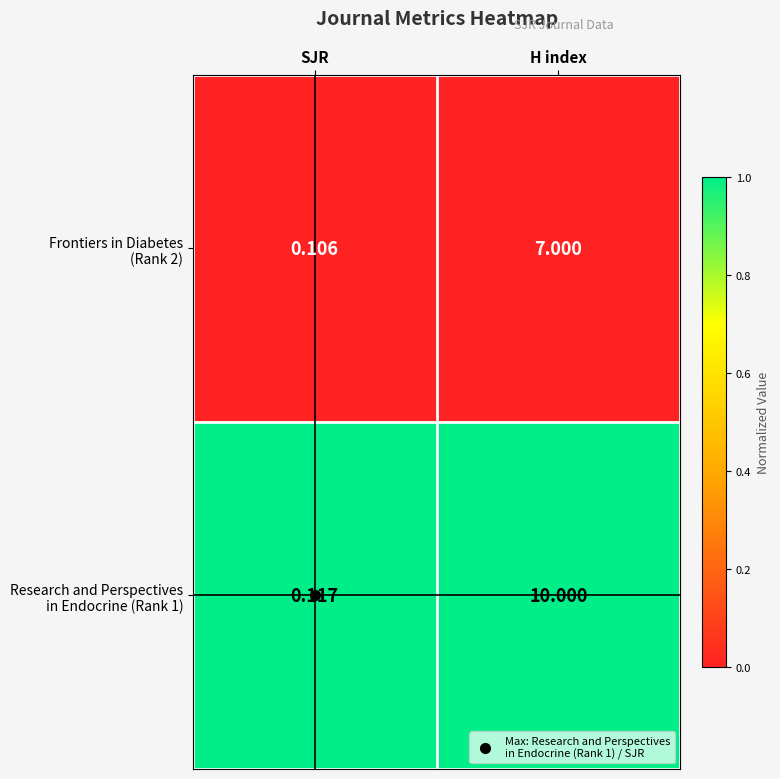

At which category is the sum across all series the highest?

H index